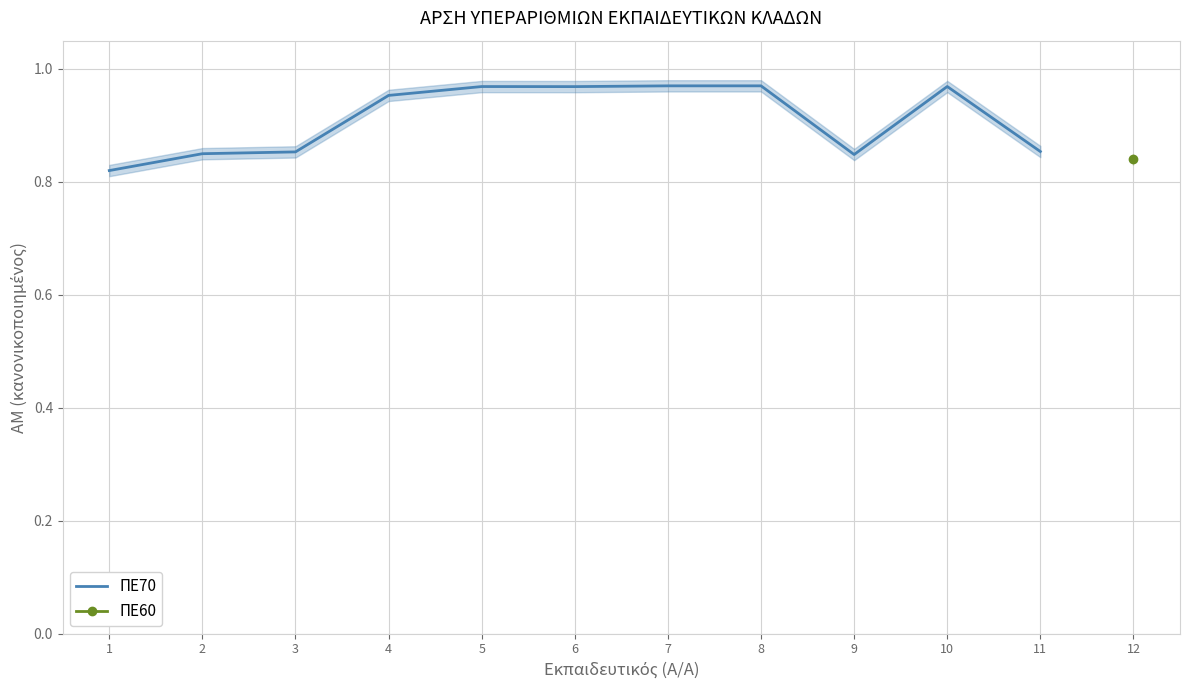

True or false: the data shows 1.0 at 6.

True